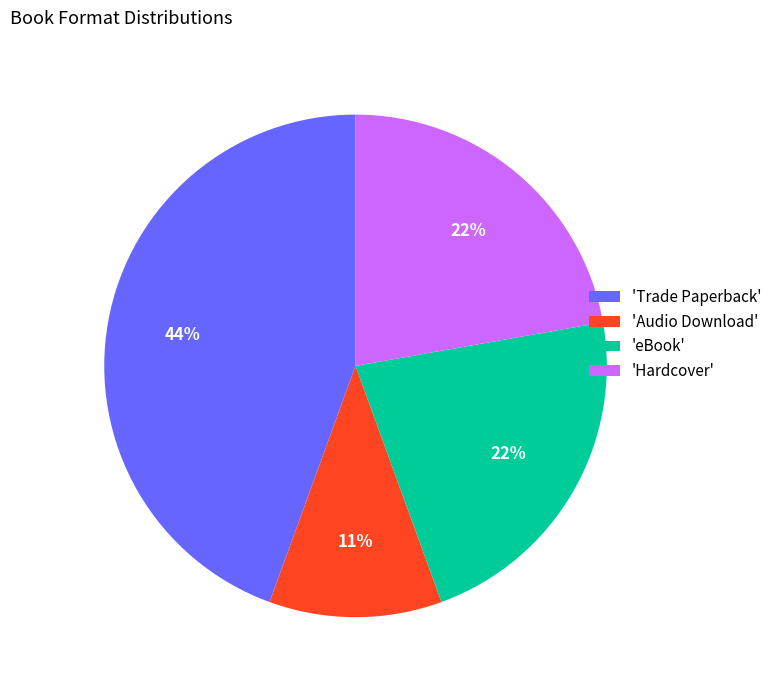

Does any single category account for the majority?

No